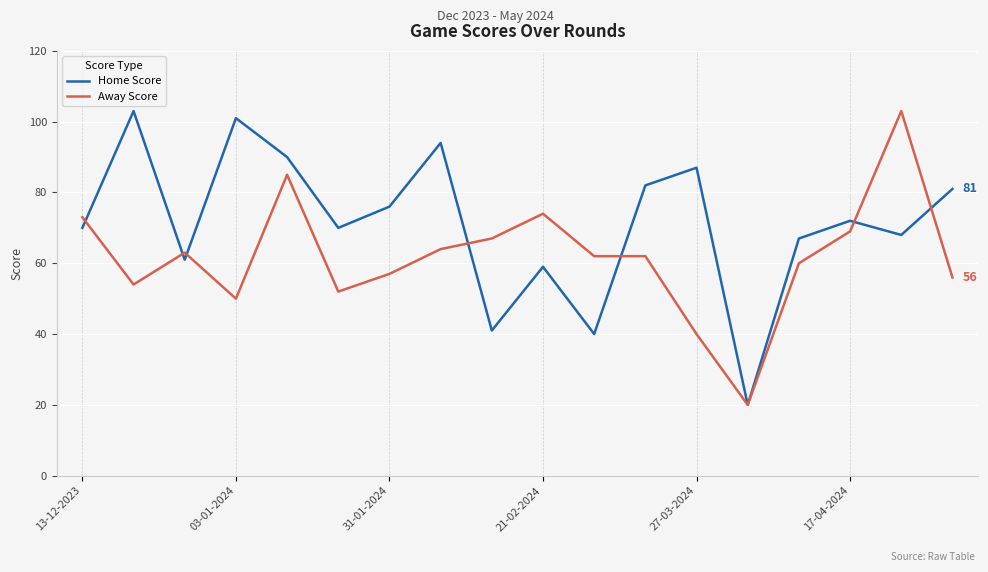

At how many categories does at least one series exceed 100?

3